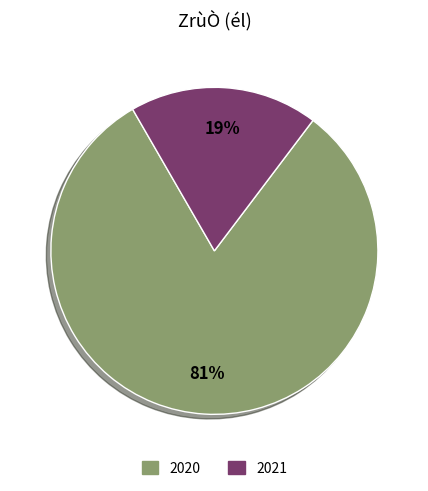

Between 2021 and 2020, which is larger?

2020